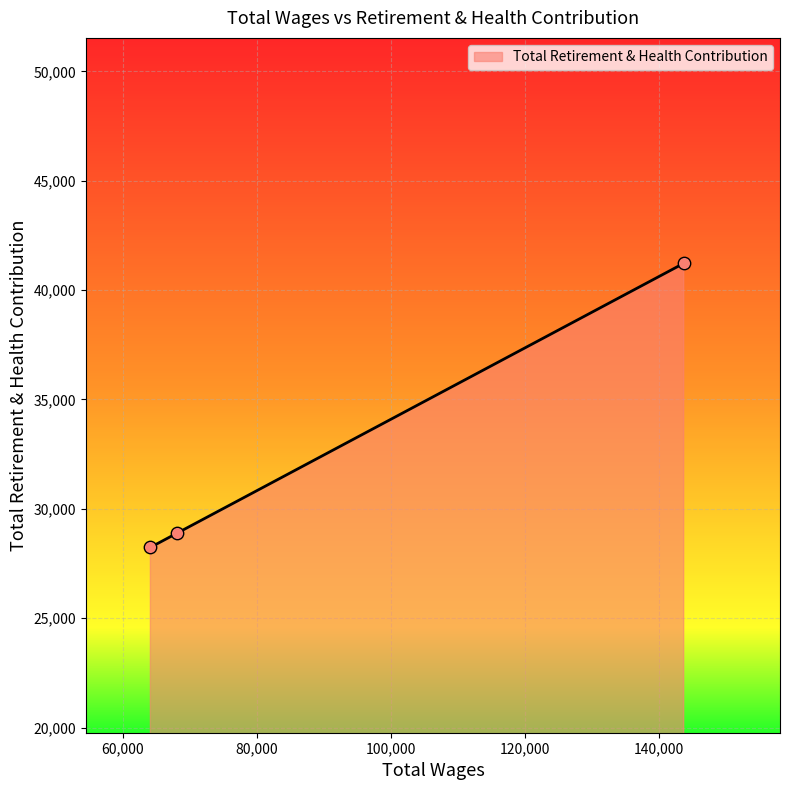

What is the maximum value shown in the chart?

41222